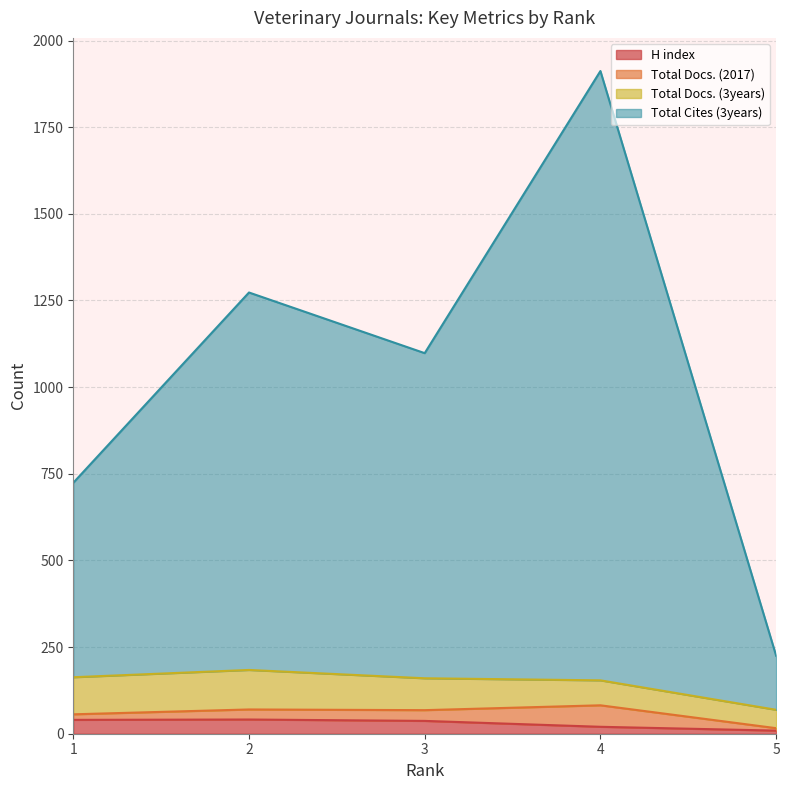

Which series has the largest range (max minus min)?

Total Cites (3years)